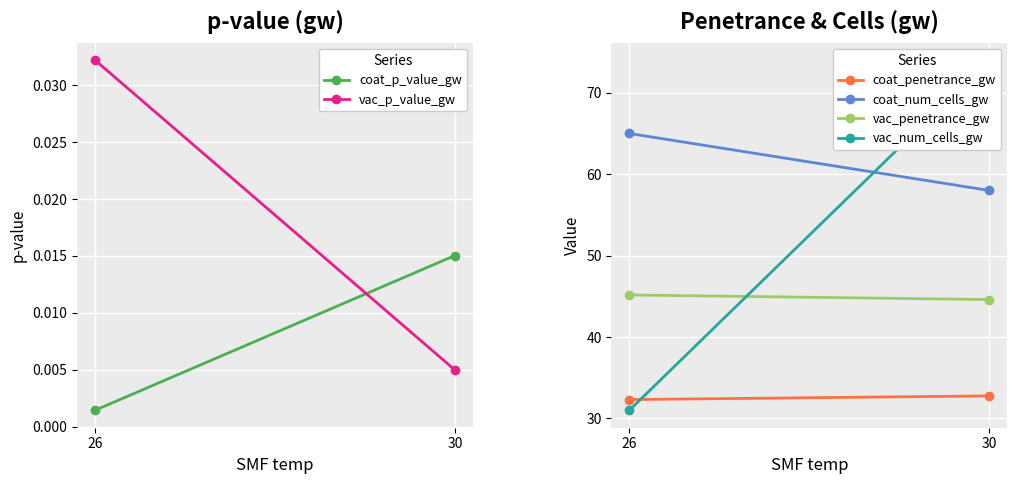

At 30, list the series in order from largest to smallest.

vac_num_cells_gw, coat_num_cells_gw, vac_penetrance_gw, coat_penetrance_gw, coat_p_value_gw, vac_p_value_gw